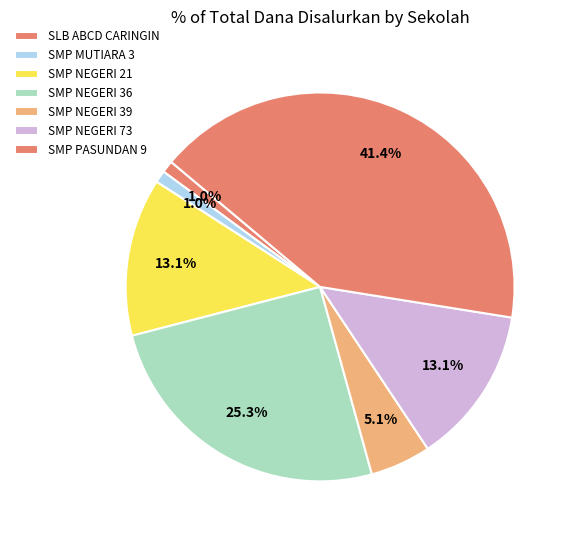

Is it true that SLB ABCD CARINGIN is 1% of the pie?

True